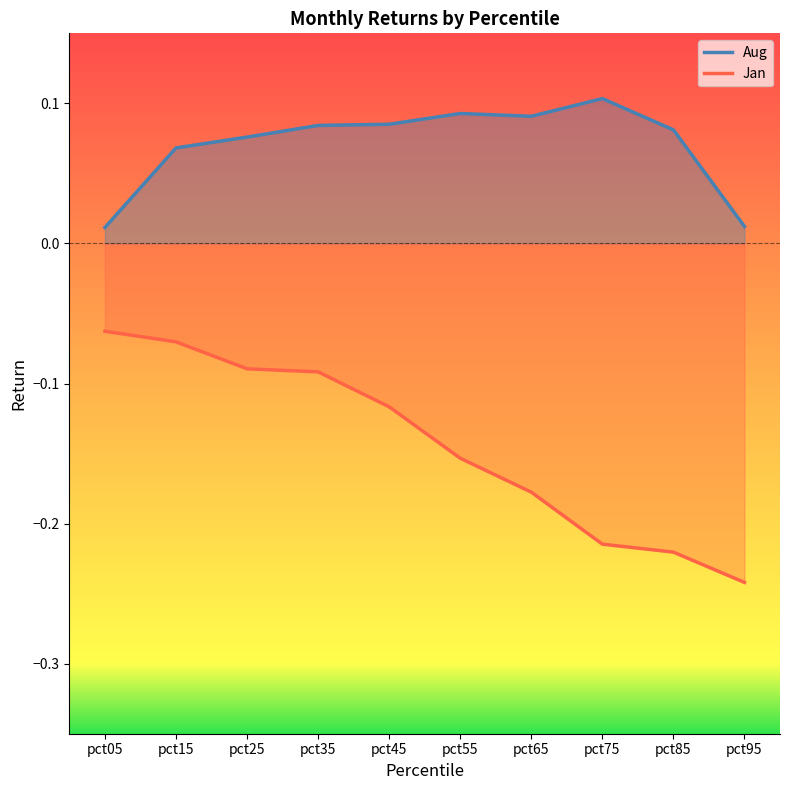

True or false: Jan and Aug cross at least once.

False